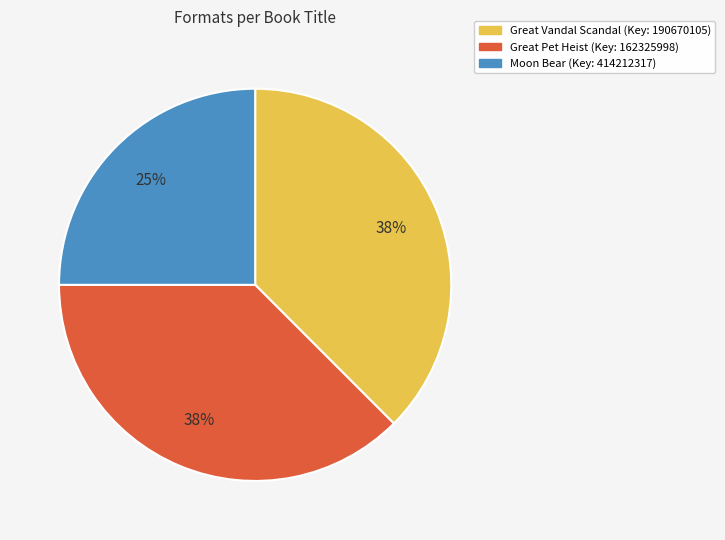

Which category has the smallest portion of the pie?

Moon Bear